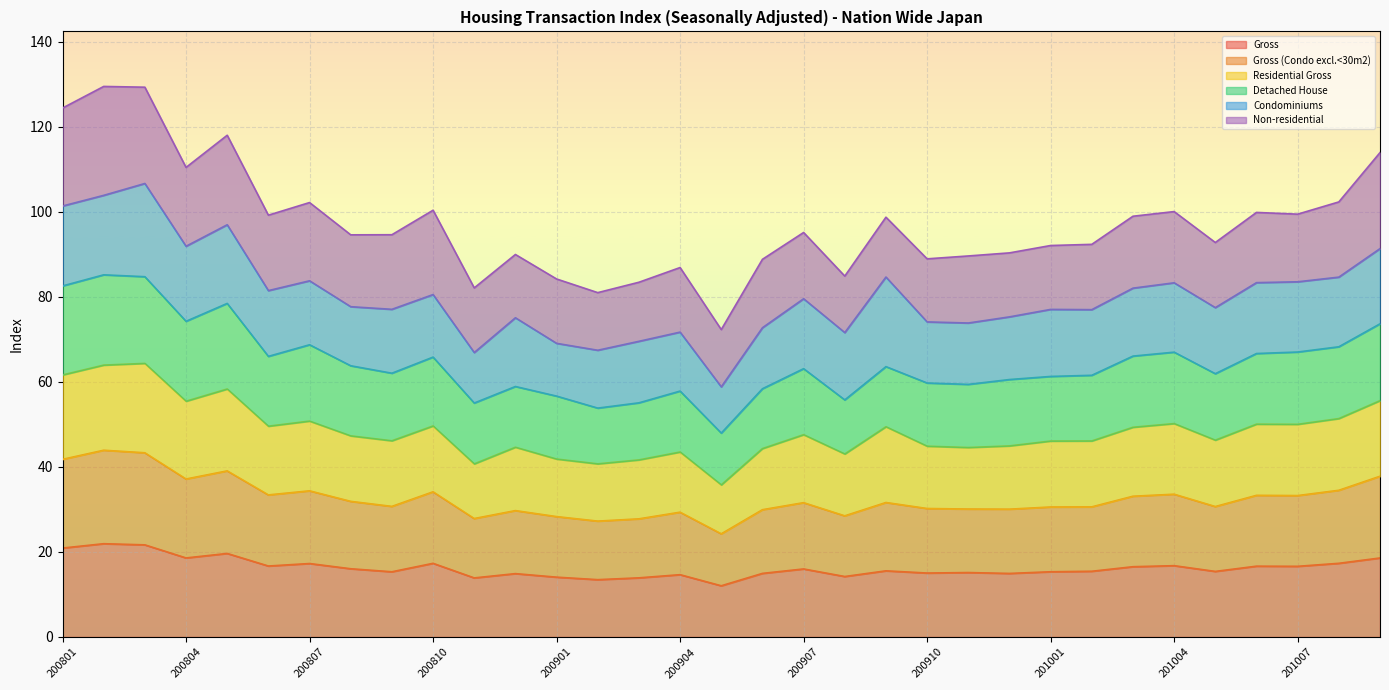

Read the Gross value at 200904.

14.6